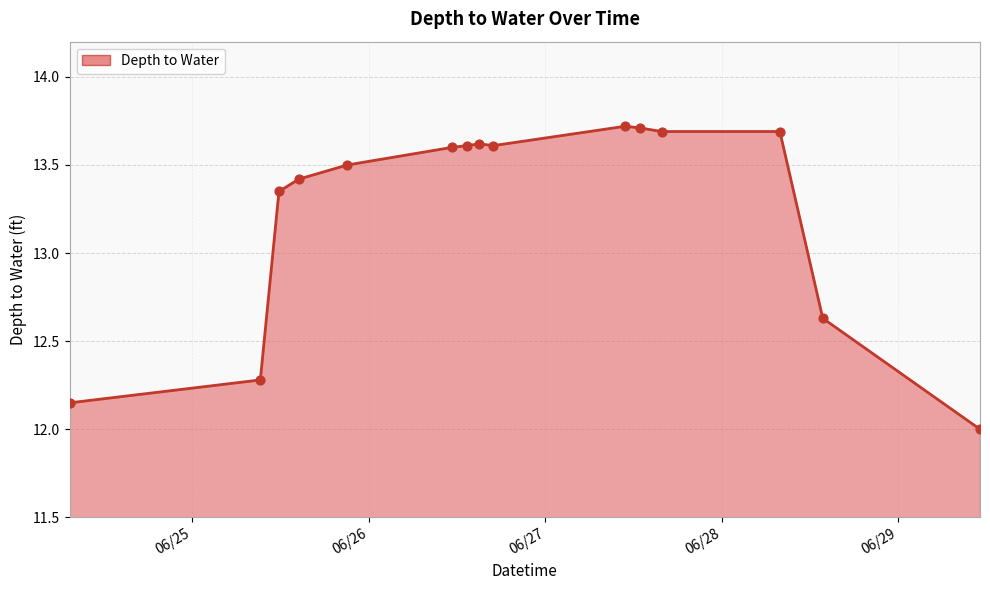

What is the difference between the maximum and minimum values?

1.7